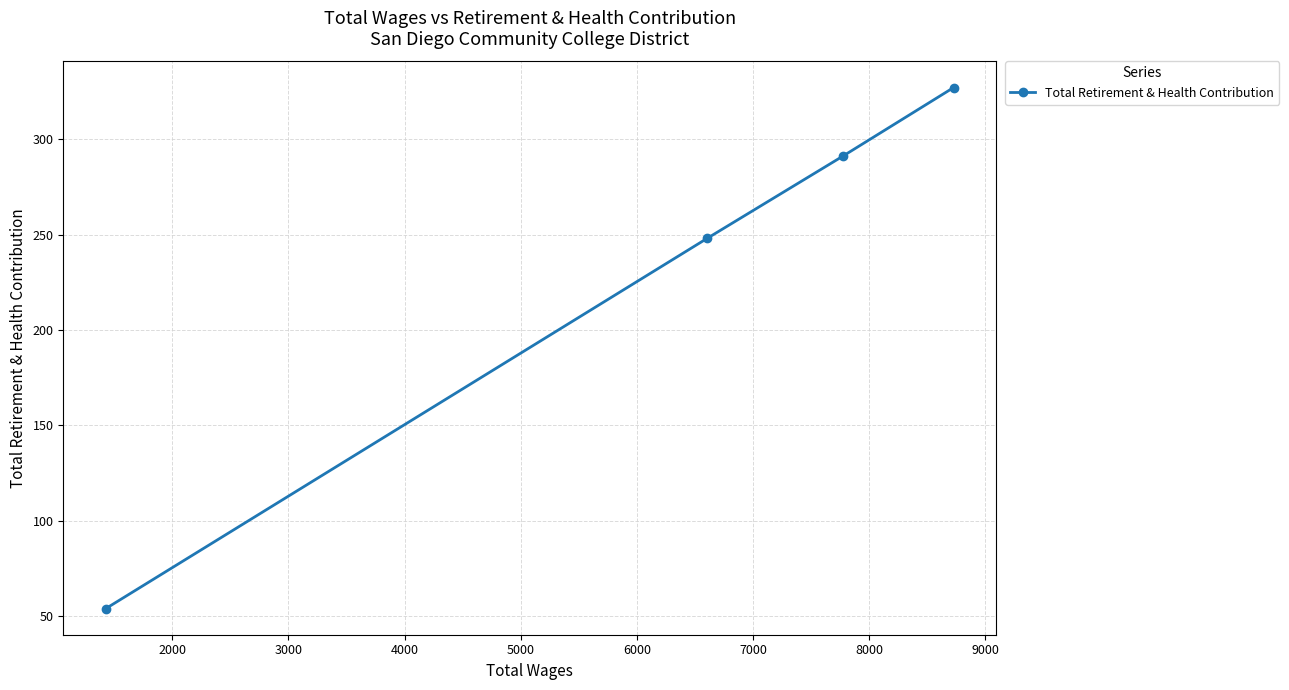

How many data points does each series have?

4